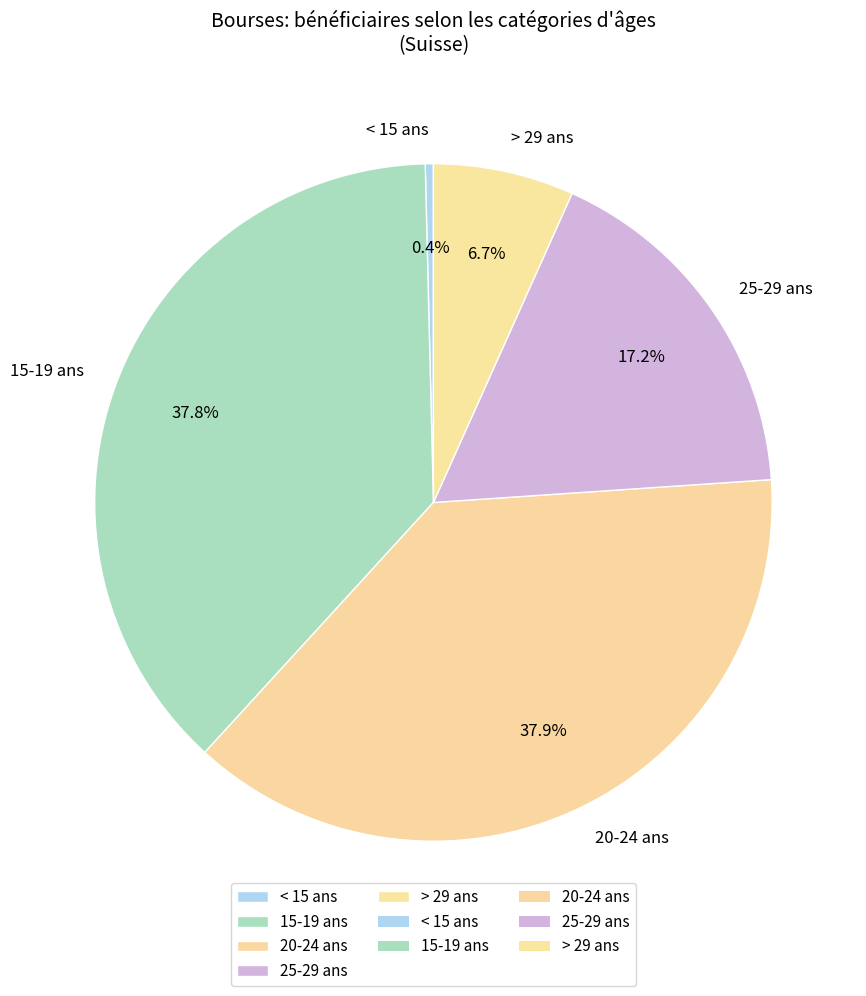

The 15-19 ans slice represents 38% of the pie. True or false?

True